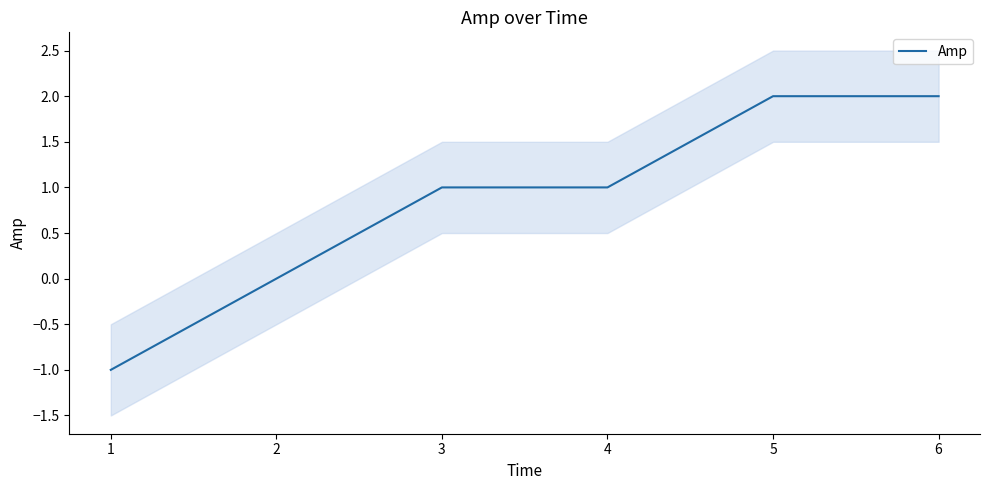

Is it true that the value at 0 is -1?

False